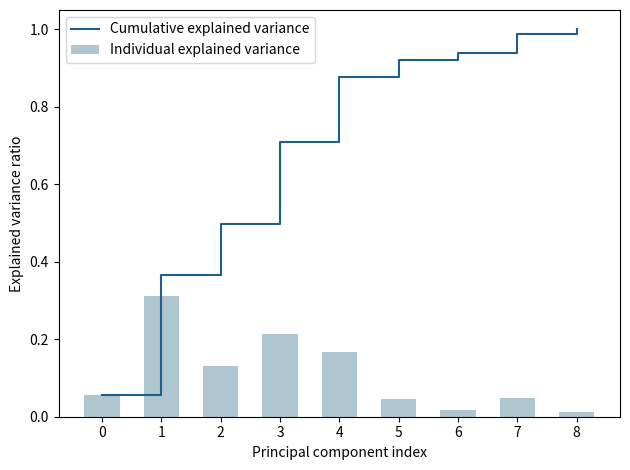

Rank the series by their average value, from highest to lowest.

Cumulative explained variance, Individual explained variance